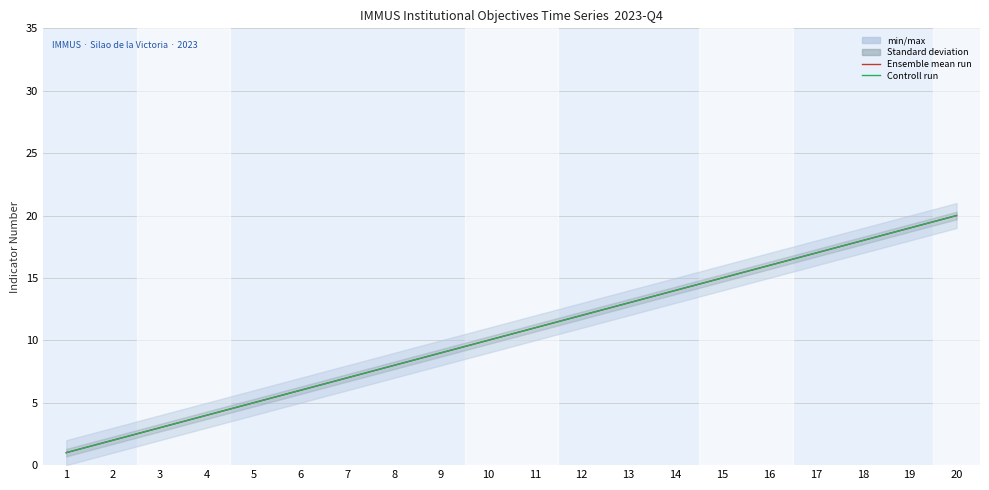

Between 3 and 10, which is larger?

10